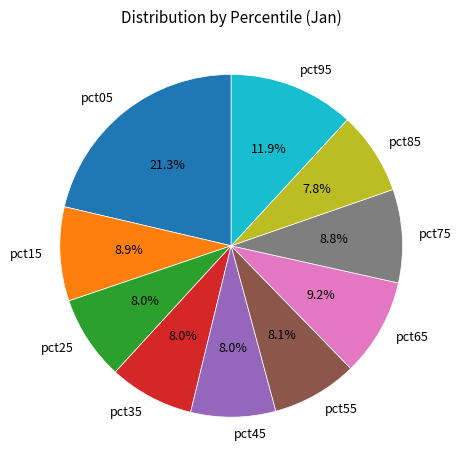

What percentage is the pct25 slice, to the nearest percent?

8%